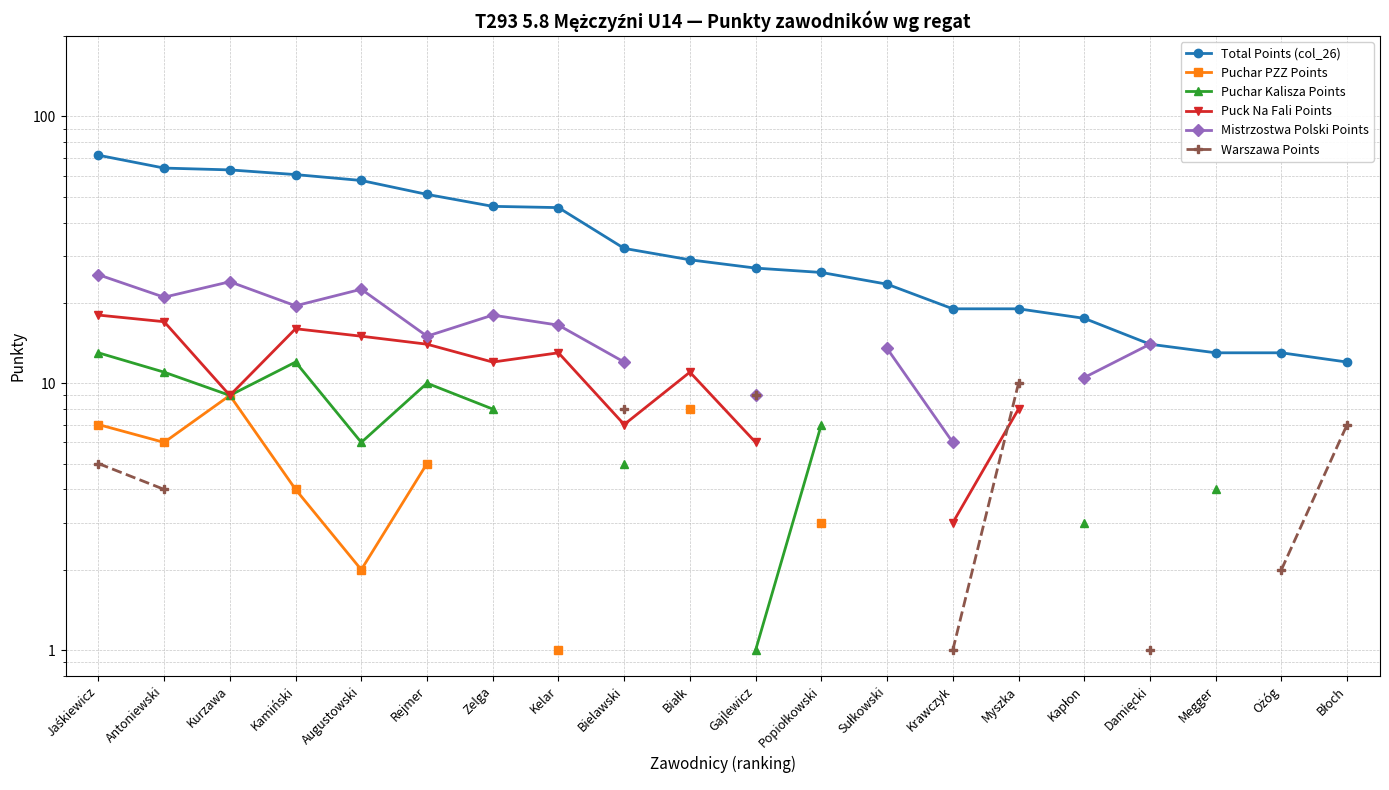

True or false: Puck Na Fali Points and Warszawa Points cross at least once.

True